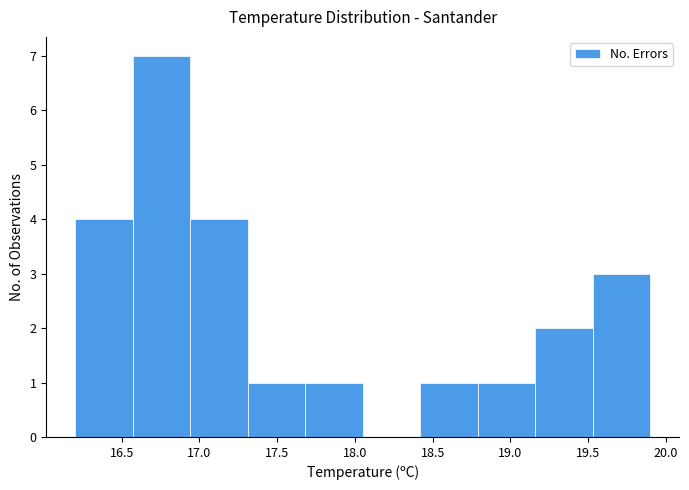

Reading left to right, transcribe this chart: for each bar, give the range it covers on the x-axis and its height. Neither the bar edges nor the heights are printed on the chart, so give them approximately, as read against the axes.

16.20 to 16.57: 4
16.57 to 16.94: 7
16.94 to 17.31: 4
17.31 to 17.68: 1
17.68 to 18.05: 1
18.05 to 18.42: 0
18.42 to 18.79: 1
18.79 to 19.16: 1
19.16 to 19.53: 2
19.53 to 19.90: 3